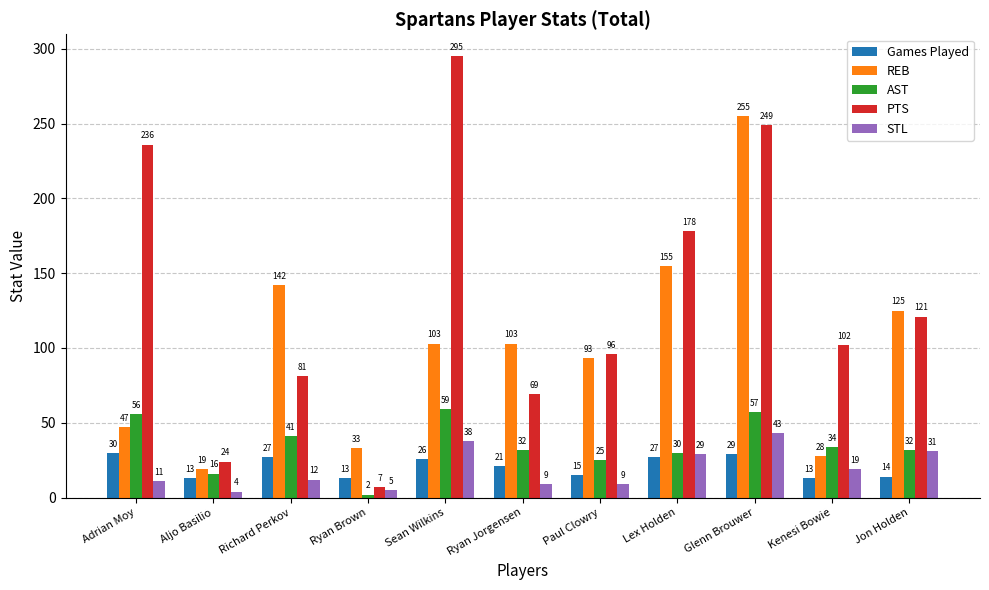

At which category is the sum across all series the highest?

Glenn Brouwer